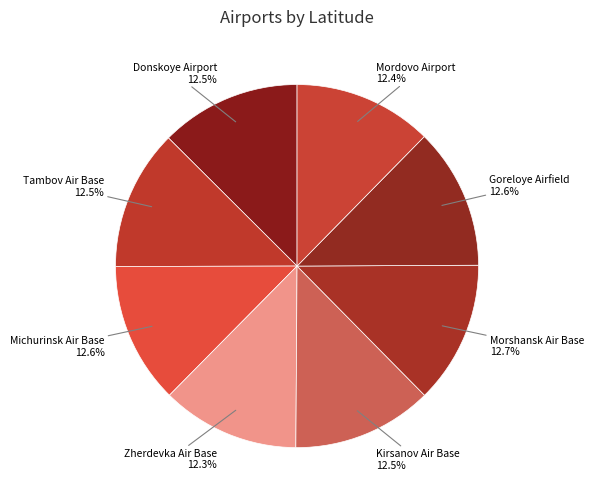

To the nearest percent, what is the average slice percentage?

12%